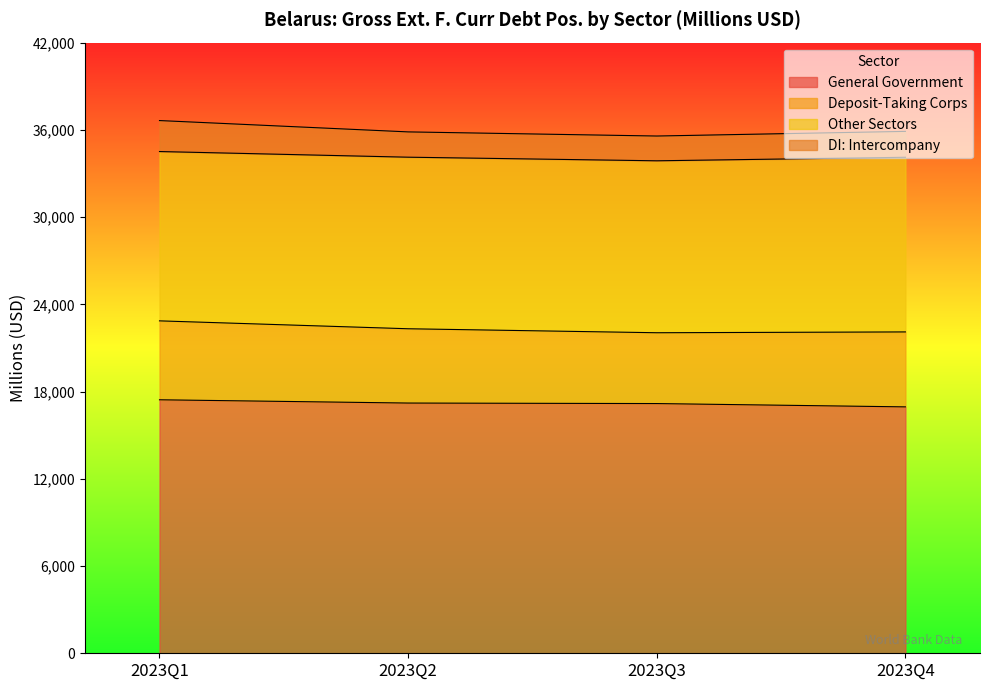

The value of General Government at 2023Q3 is 3896. True or false?

False